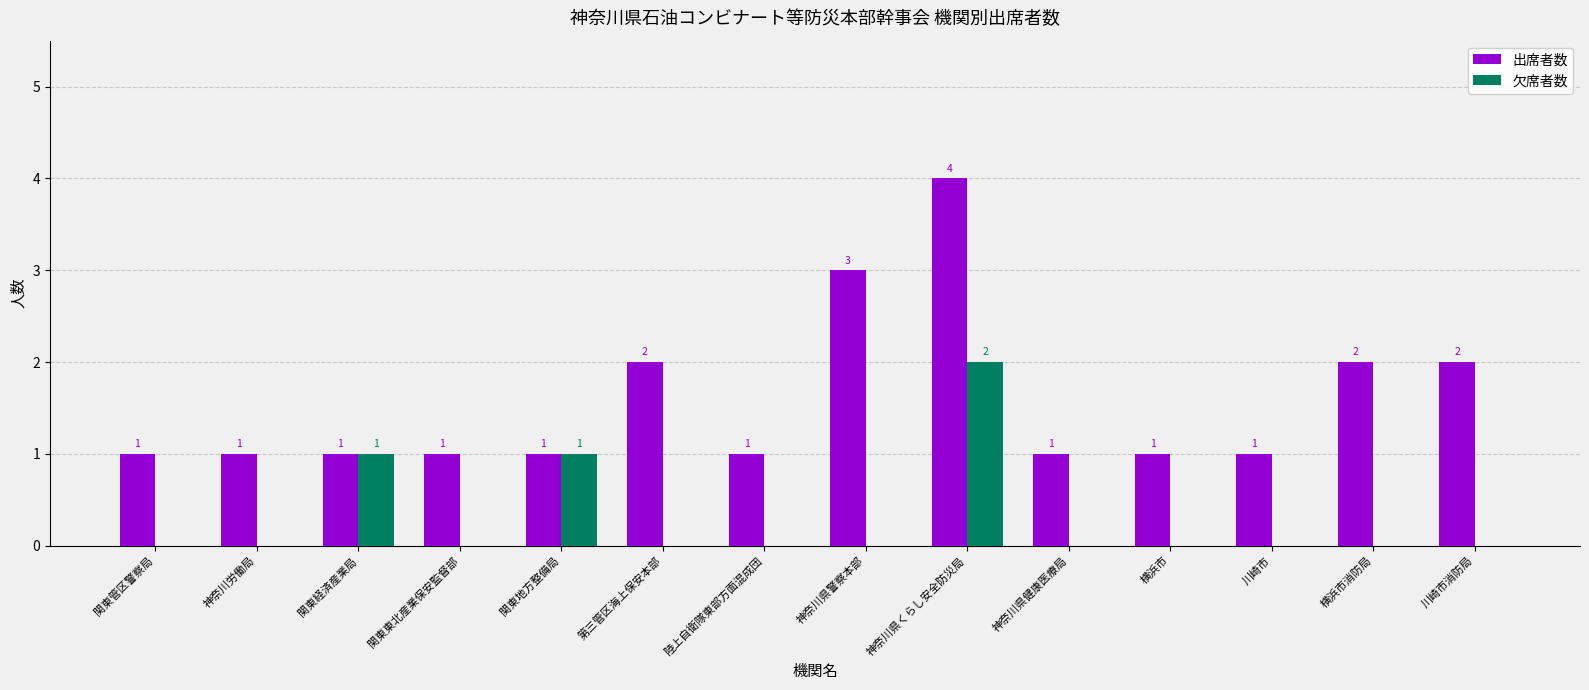

The 出席者数 series shows 2 at 関東経済産業局. True or false?

False